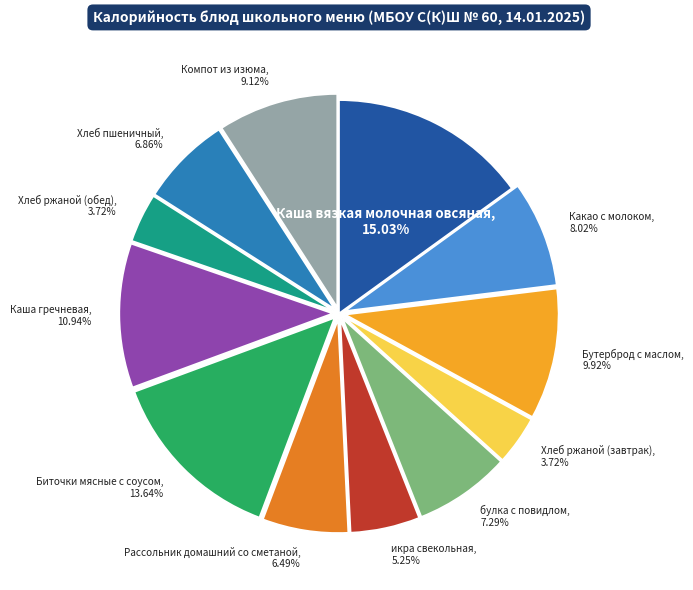

Is Хлеб ржаной (завтрак) the majority of the pie?

No